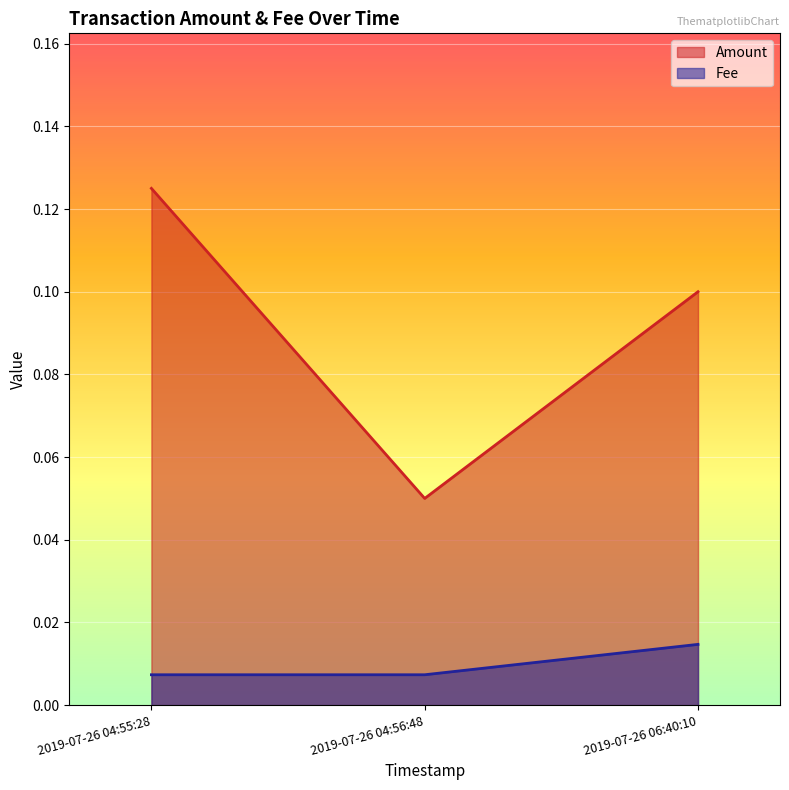

Reading right to left, list all the values displayed in this chart.

Amount: 0.1	0.1	0.1
Fee: 0.0	0.0	0.0